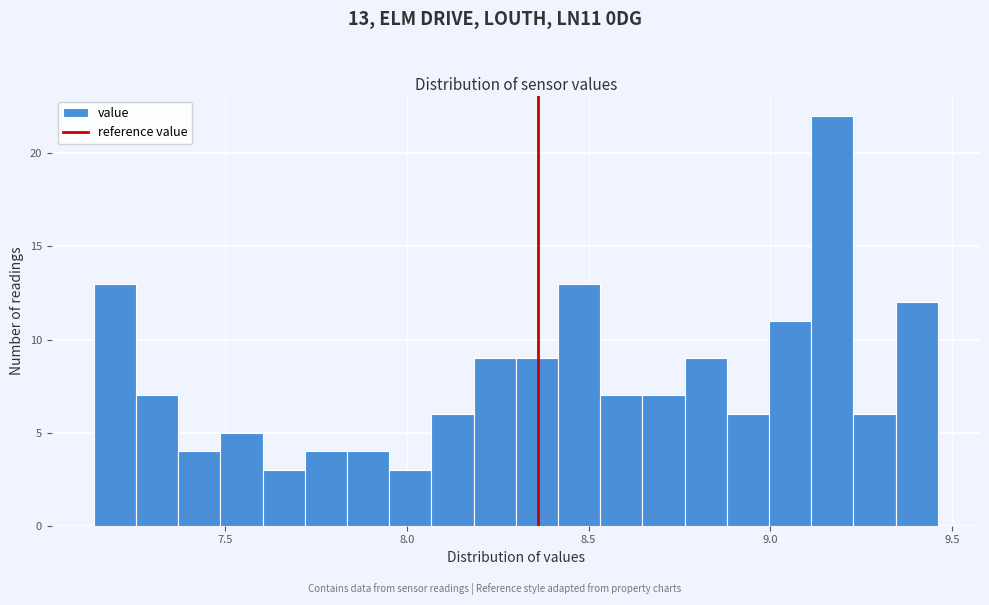

Read against the x-axis, roughly where is the centre of the tallest bar?

9.15